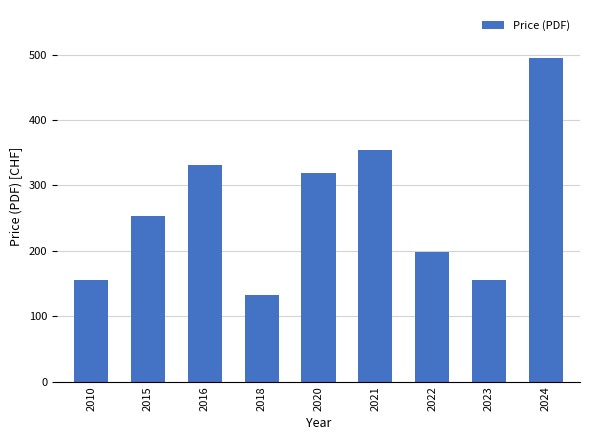

What is the value of the 2nd bar from the left?

253